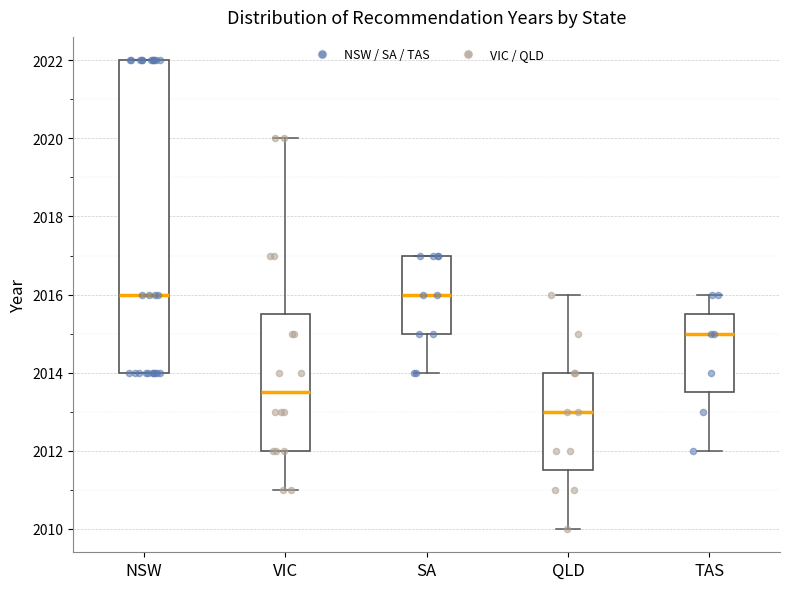

Where is the upper edge of the box for QLD on the y-axis? The values are not printed on the chart, so give them approximately, as read against the axis.

2014.0